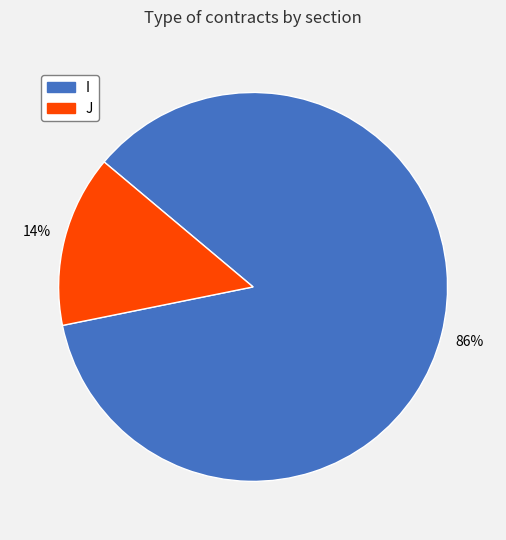

Is there a majority slice in this chart?

Yes